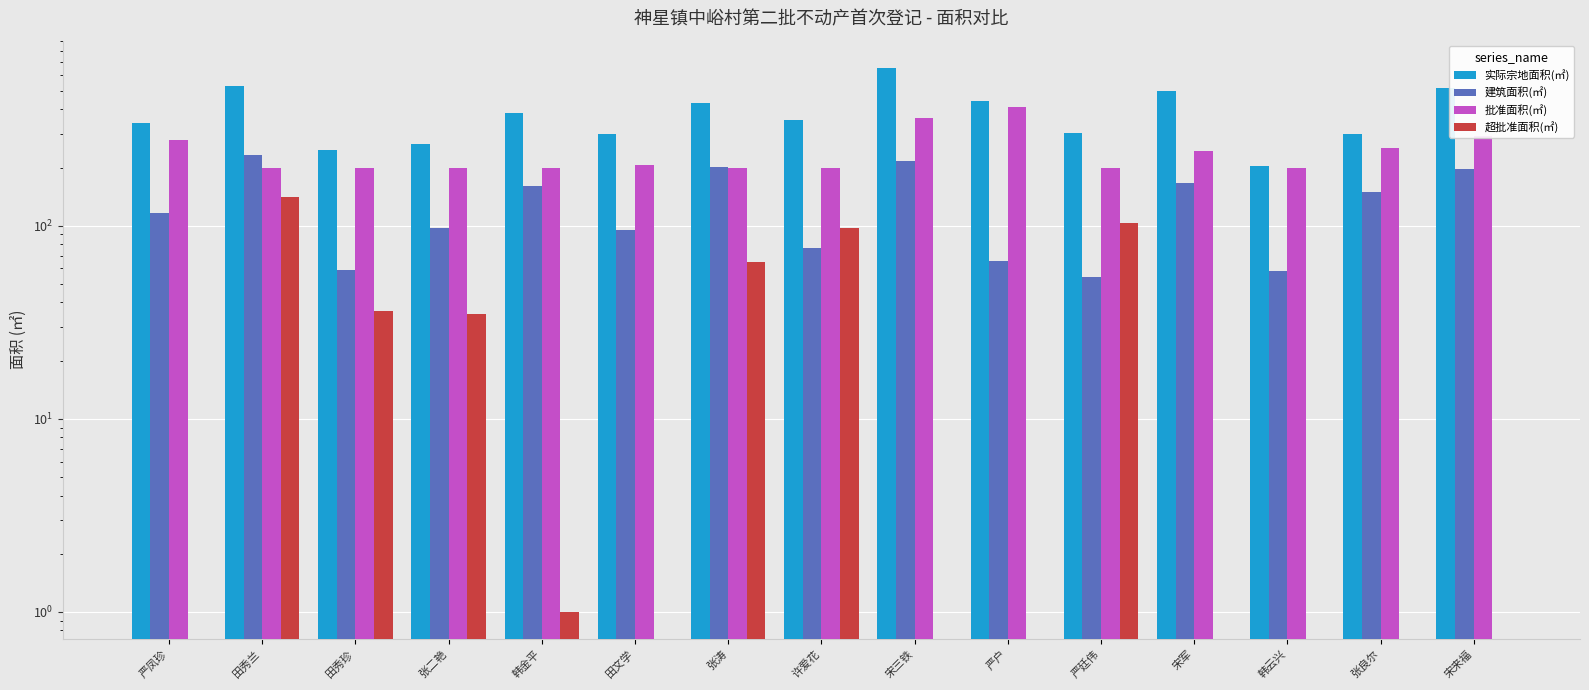

Between 宋三铁 and 田秀珍, which is larger?

宋三铁